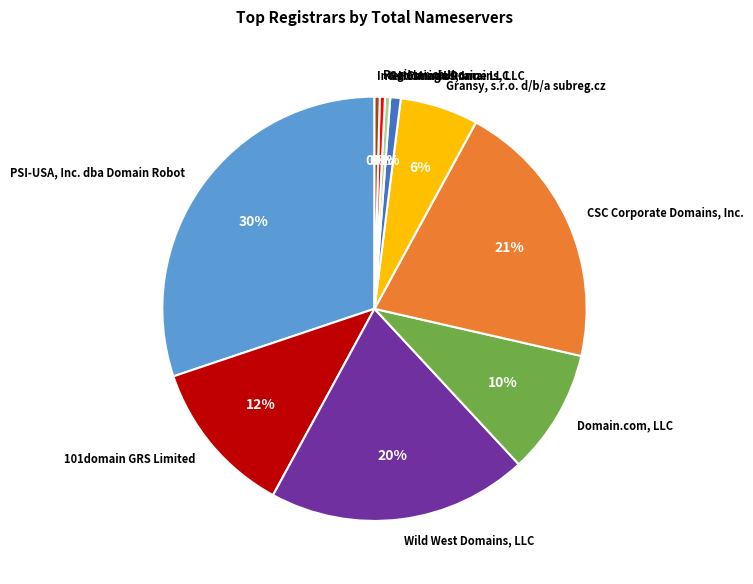

What is the largest slice in the pie chart?

PSI-USA, Inc. dba Domain Robot